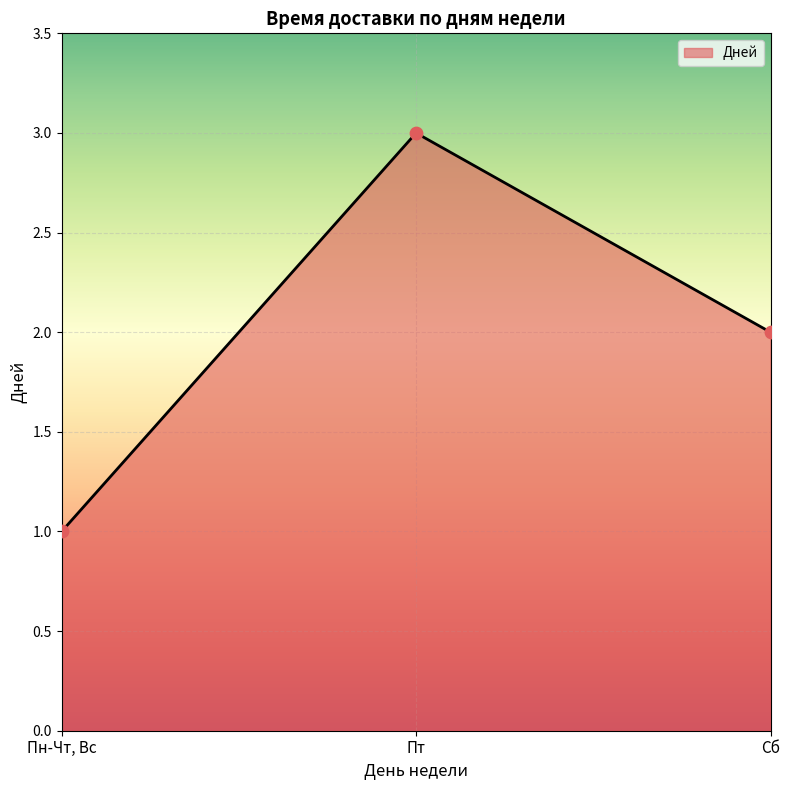

Which has a higher value, Пт or Сб?

Пт